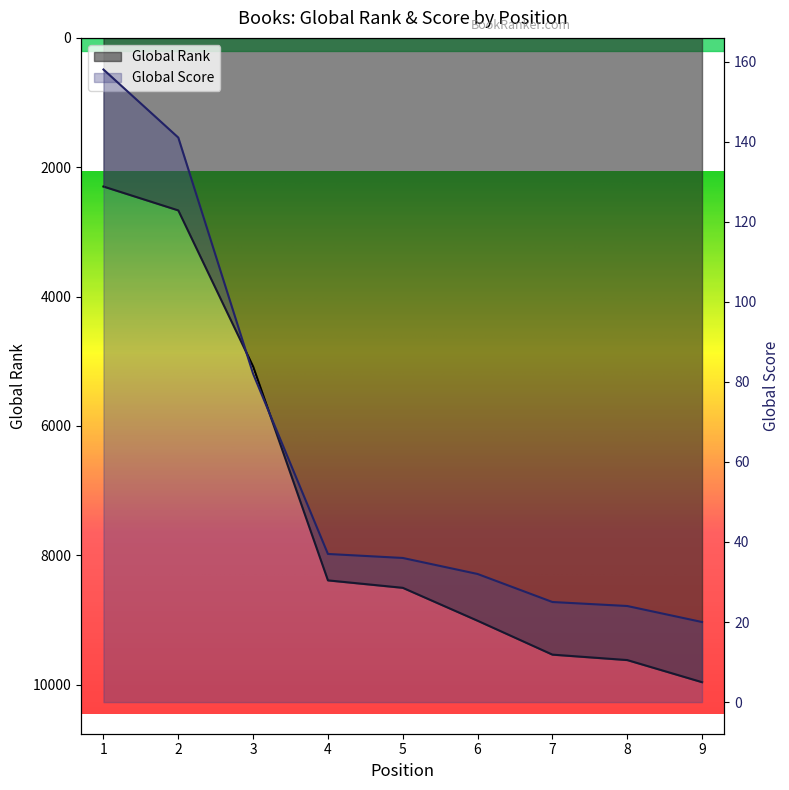

Is the value of Global Rank at 5 greater than the value of Global Score at 7?

Yes